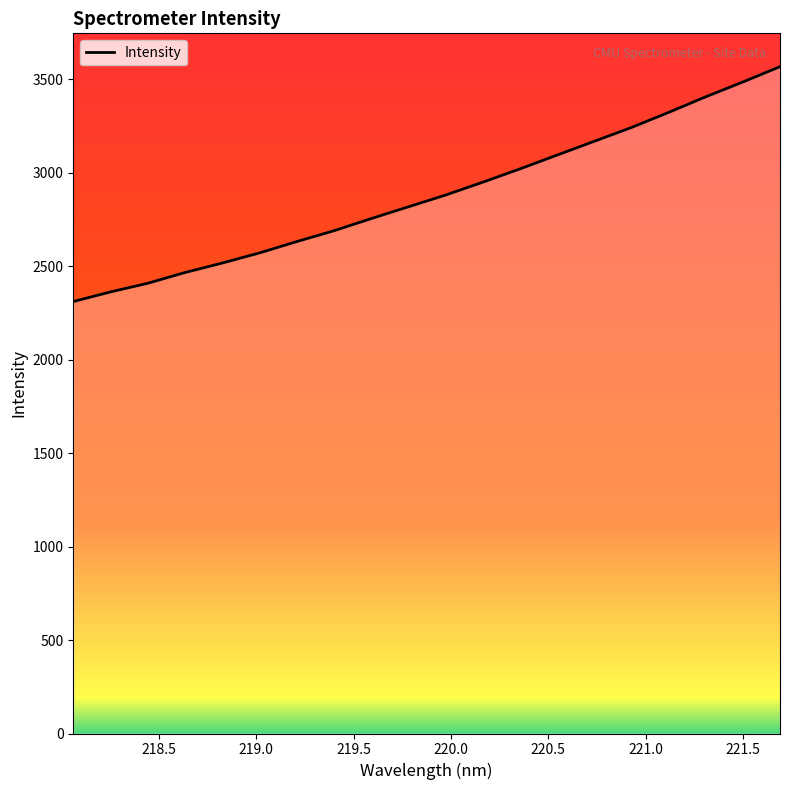

What is the minimum value shown in the chart?

2311.2